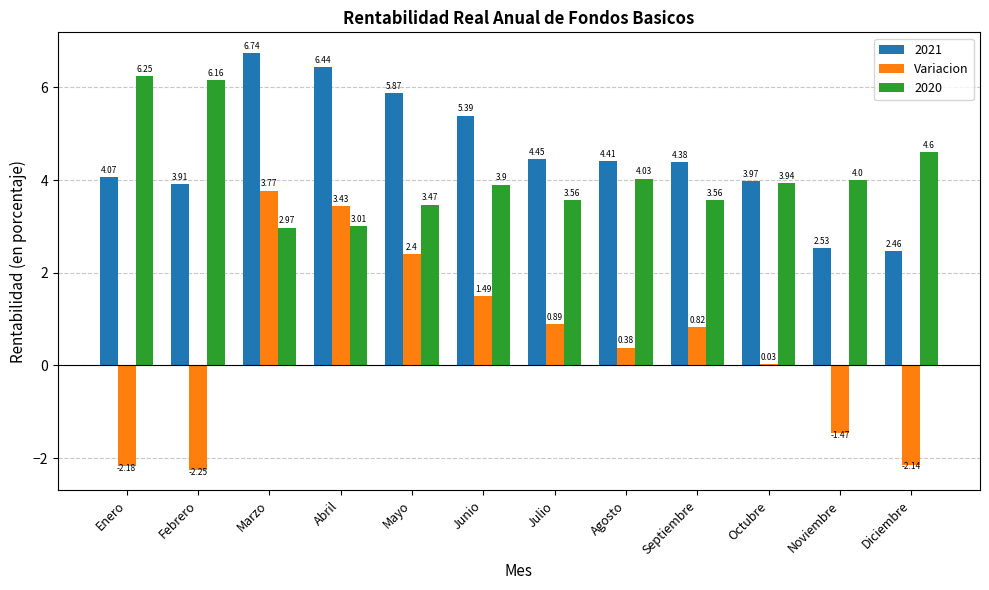

What is the label of the 4th bar from the right?

Septiembre